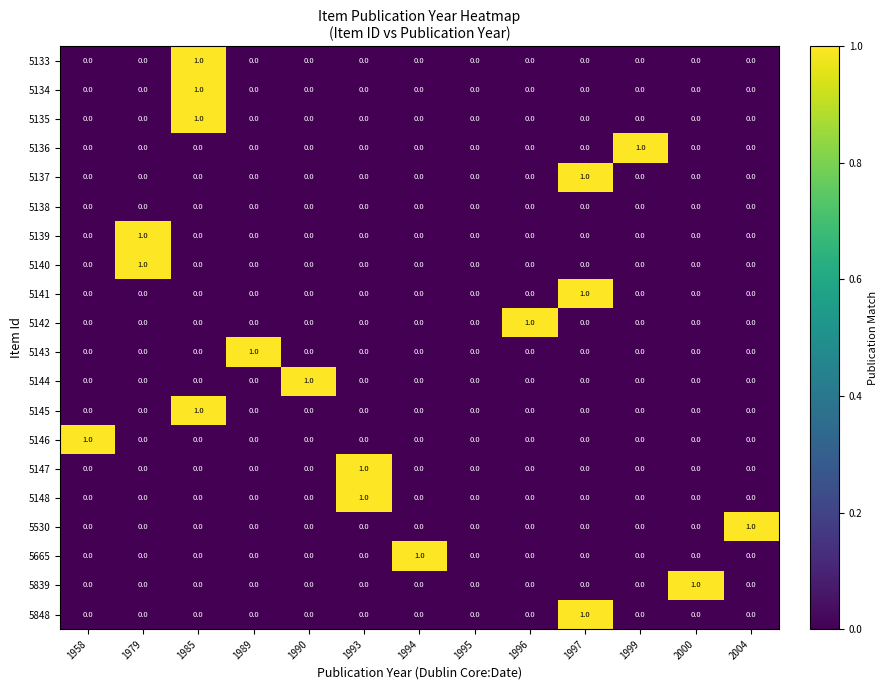

The 5144 series shows 1 at 2004. True or false?

False